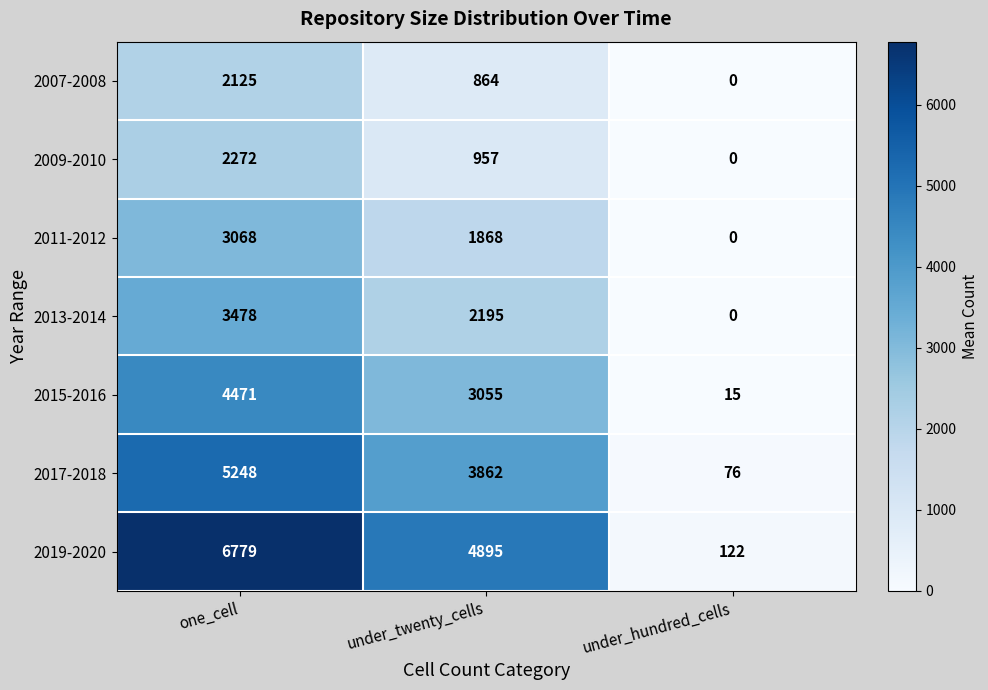

What is the difference between the highest and lowest values at under_twenty_cells?

4031